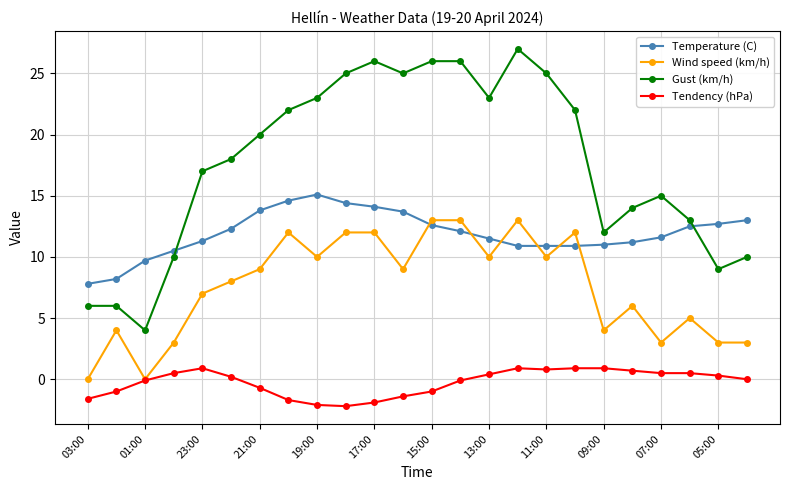

True or false: Tendency (hPa) has more than 0 interior local peaks.

True